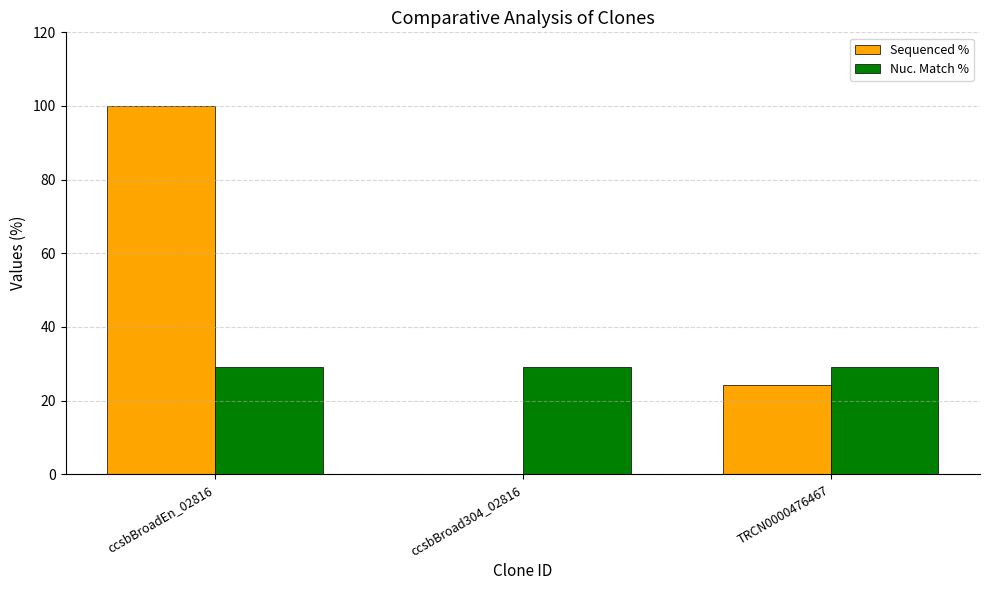

Which category has the highest value across all series?

ccsbBroadEn_02816